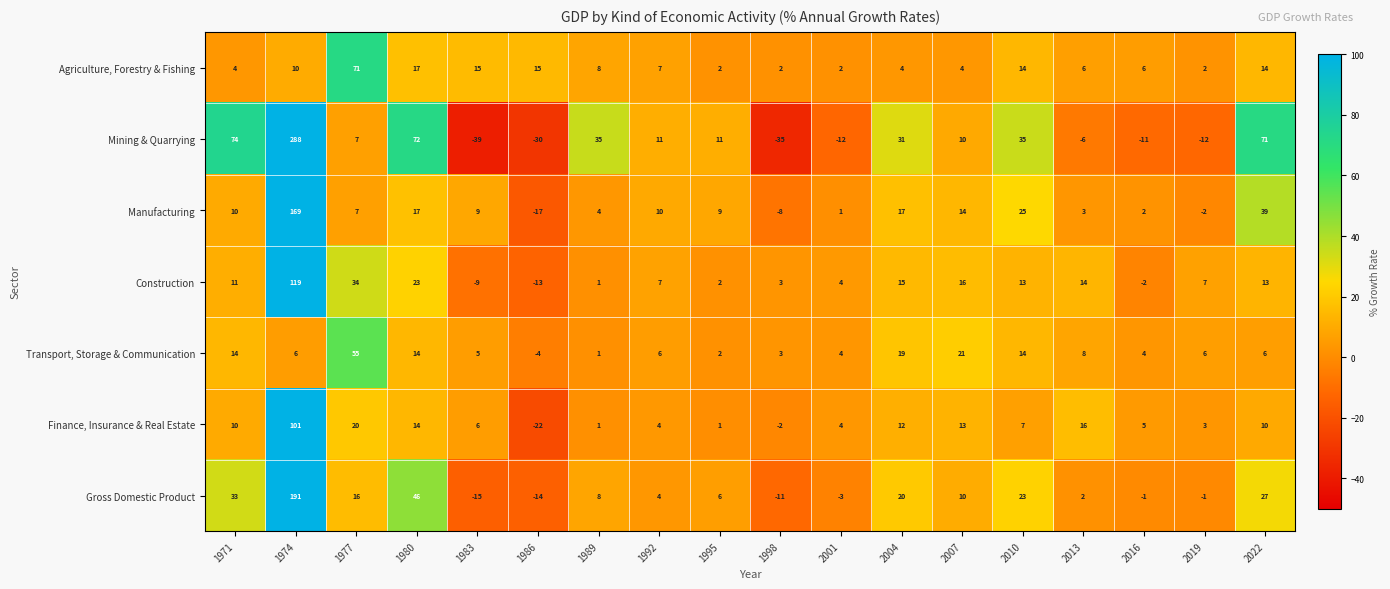

What is the average value of the Mining & Quarrying series?

28